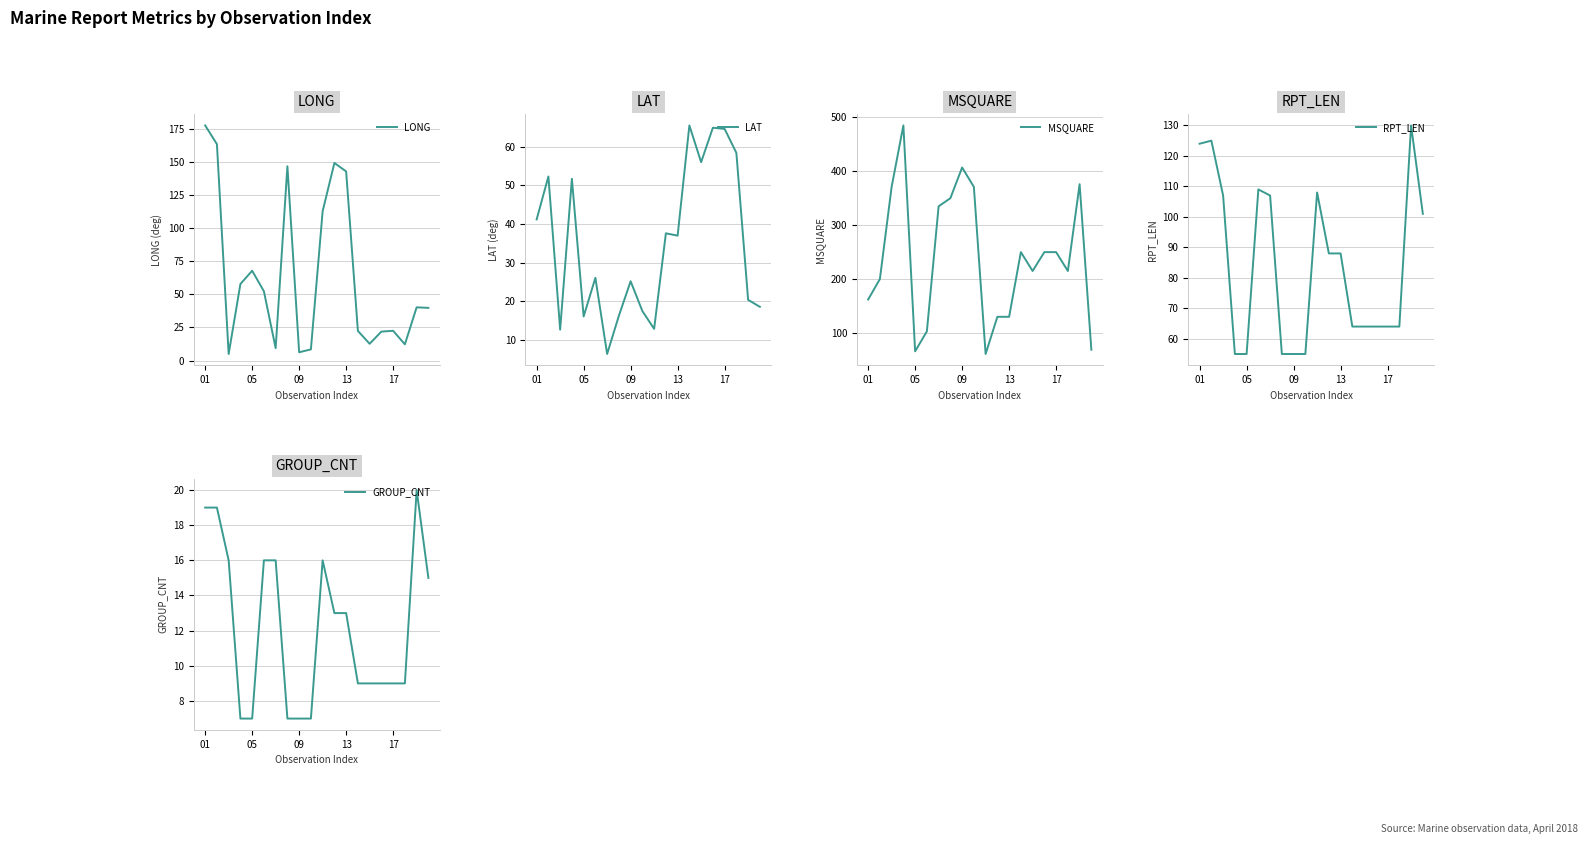

Which series has the largest total across all categories?

MSQUARE